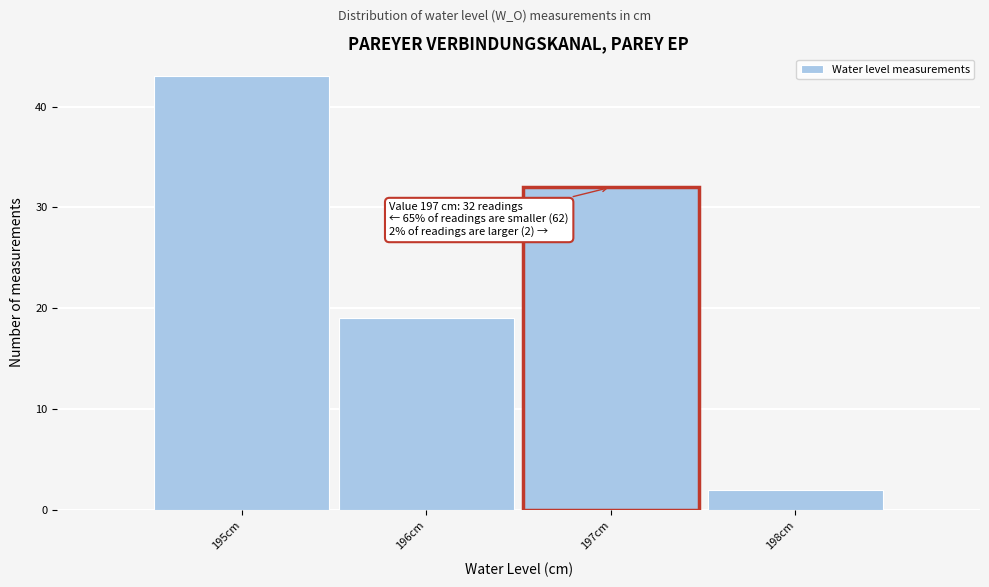

Which range on the x-axis has the tallest bar?

194.5 to 195.5